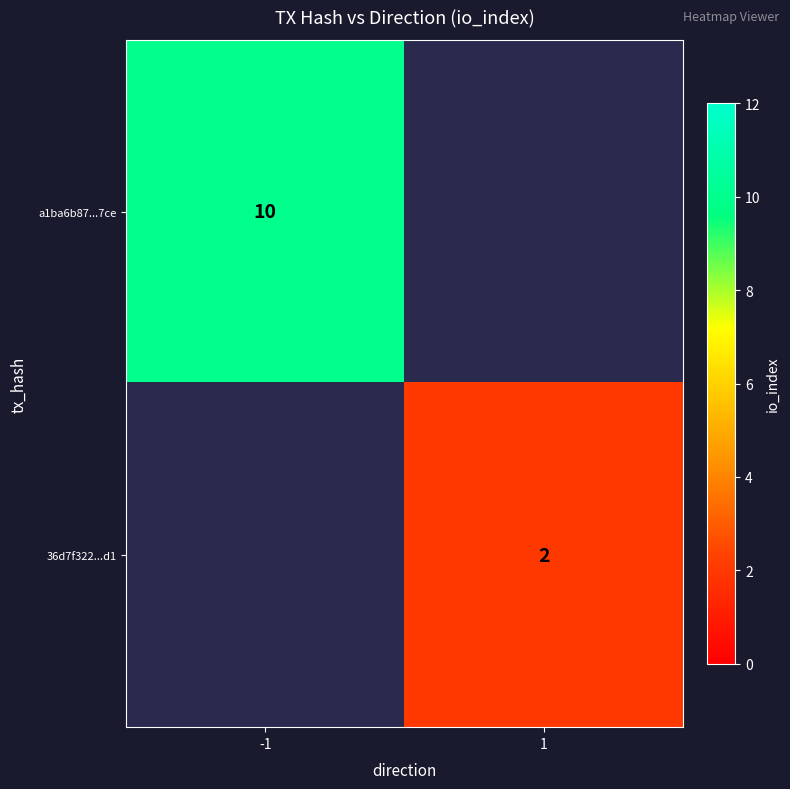

Is it true that 36d7f322...d1 equals 2 at 1?

True